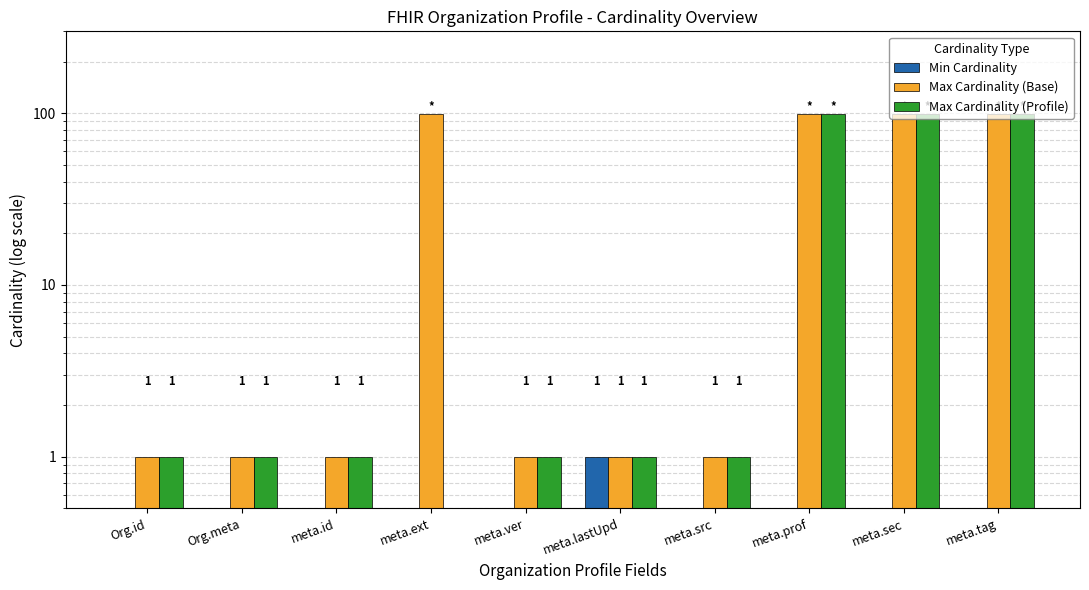

Between meta.src and meta.prof, which series saw the biggest shift?

Max Cardinality (Base)